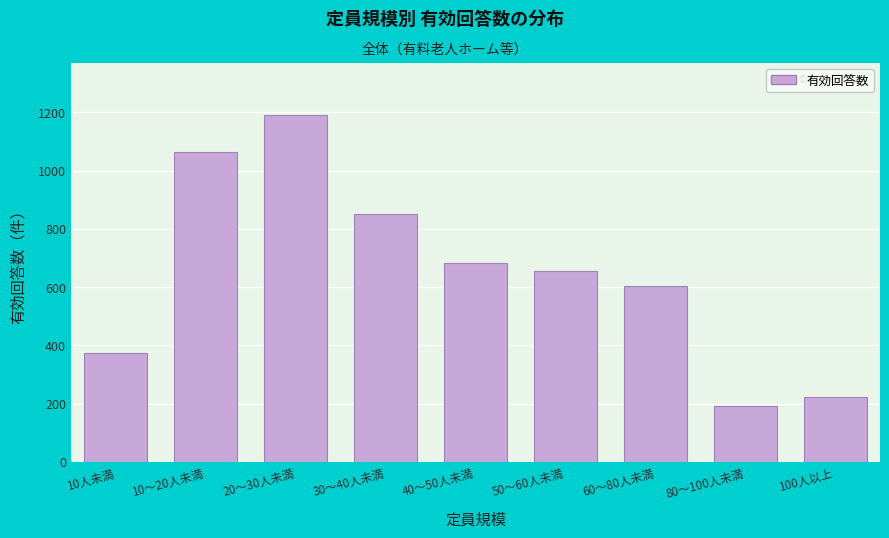

Reading right to left, list all the values displayed in this chart.

100人以上=223	80～100人未満=193	60～80人未満=602	50～60人未満=655	40～50人未満=682	30～40人未満=851	20～30人未満=1191	10～20人未満=1064	10人未満=375